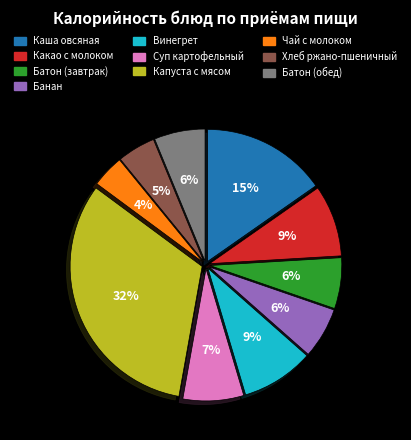

What is the ratio of the value at Какао с молоком to the value at Капуста с мясом?

0.3